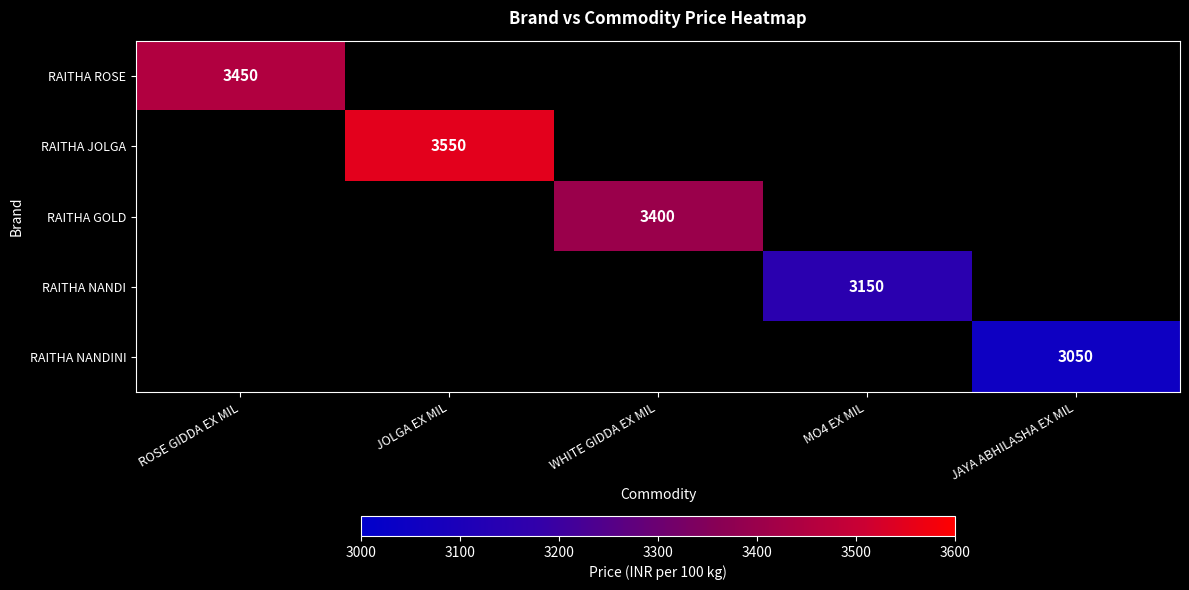

Which series has the largest range (max minus min)?

RAITHA ROSE